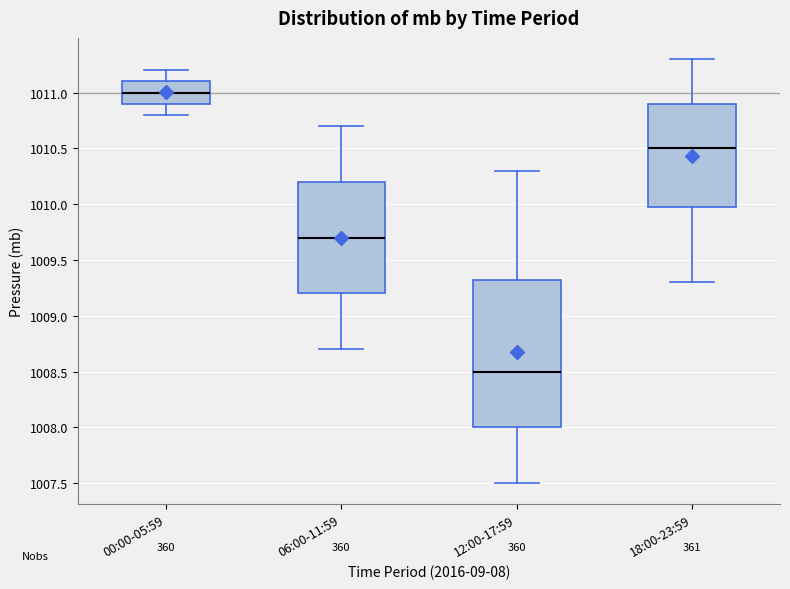

Comparing the boxes themselves (not the whiskers), which one is the tallest?

12:00-17:59